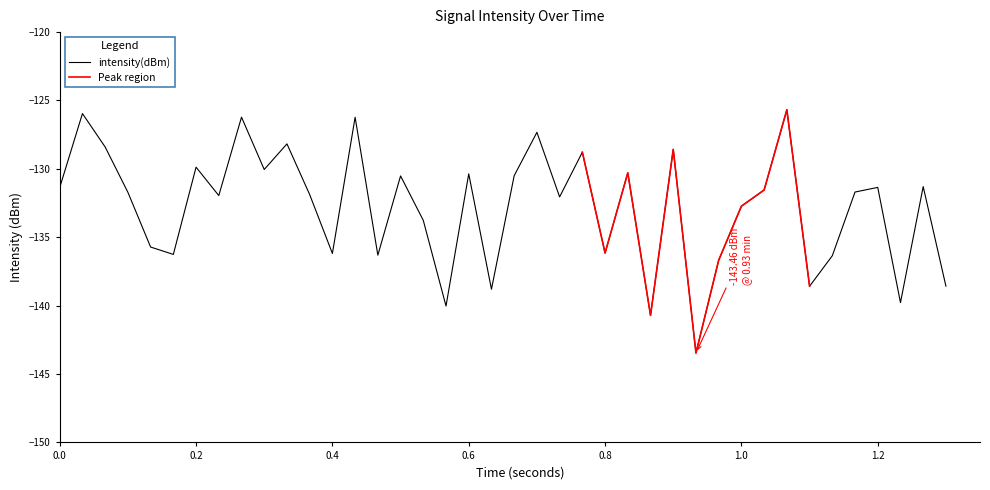

The chart shows a value of -39.7 at 39. True or false?

False